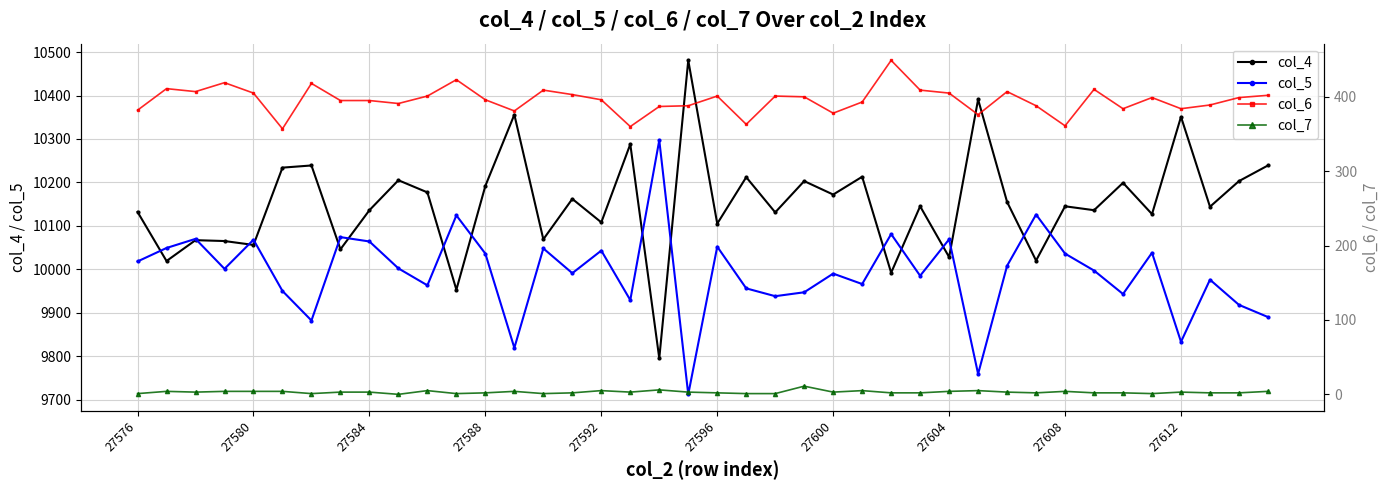

Is it true that col_5 equals 6008 at 27600?

False